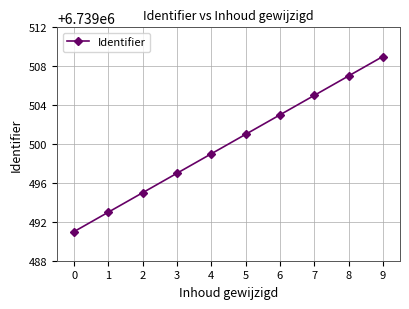

Count the values in the range 6739495 to 6739505.

6